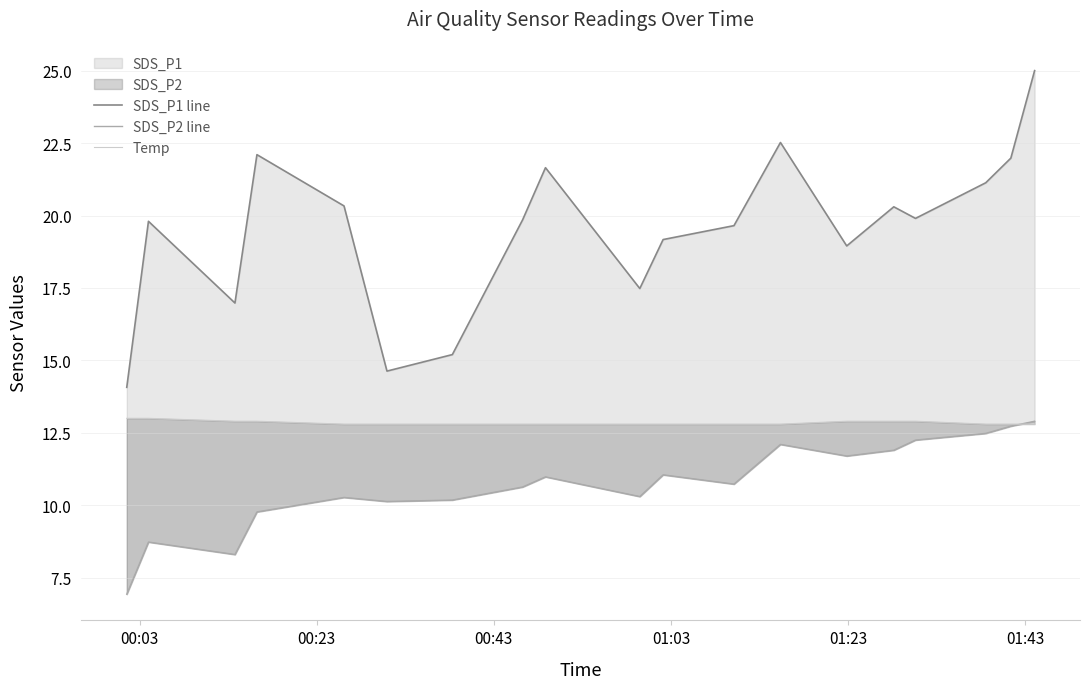

In SDS_P1 line, how many points are higher than both neighbors (excluding endpoints)?

5